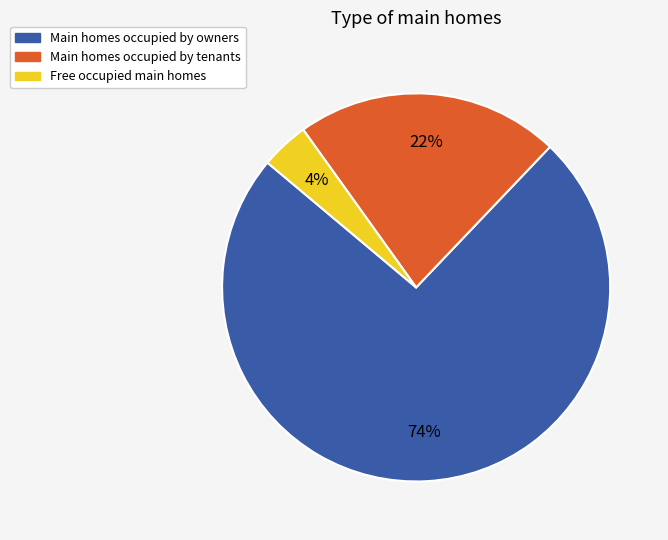

To the nearest percent, what is the average slice percentage?

33%